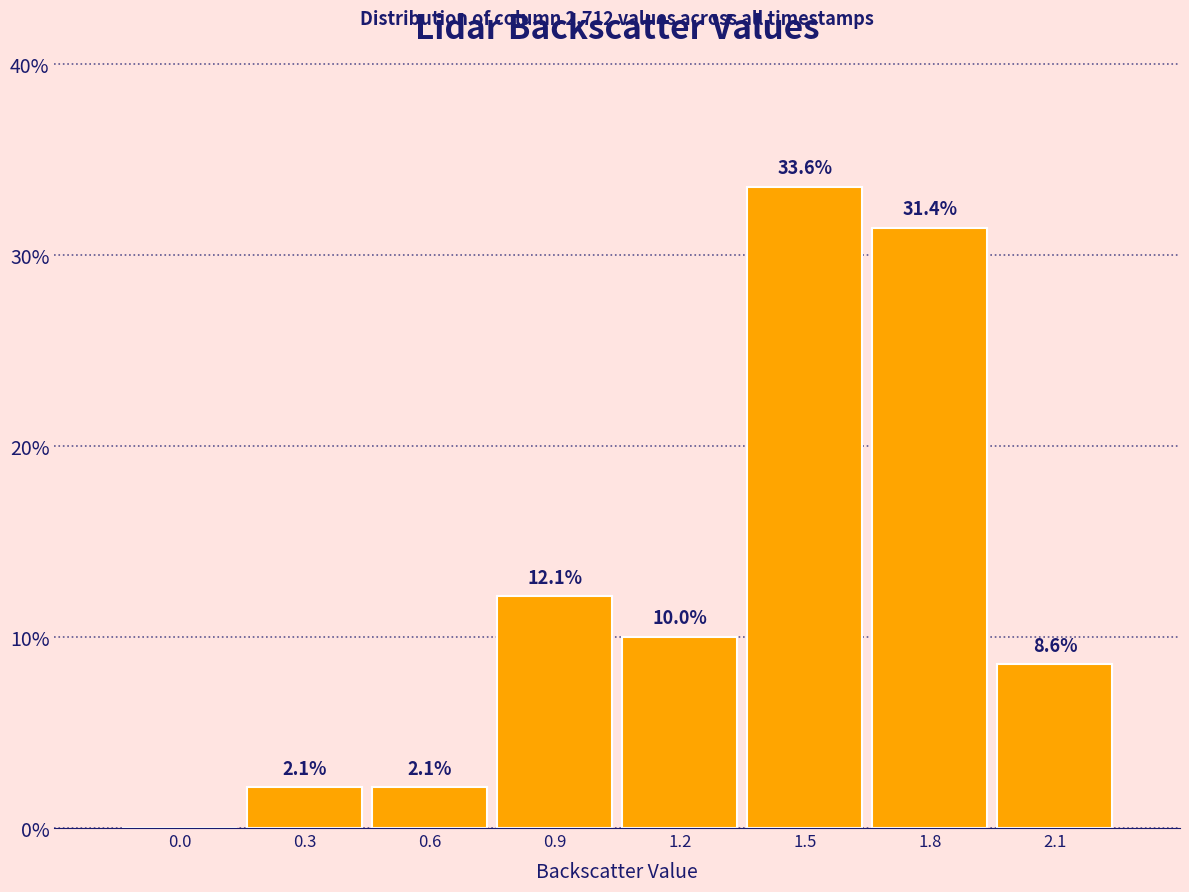

Reading left to right, transcribe all the data shown in this chart.

0.0=0.0	0.3=2.1	0.6=2.1	0.9=12.1	1.2=10.0	1.5=33.6	1.8=31.4	2.1=8.6